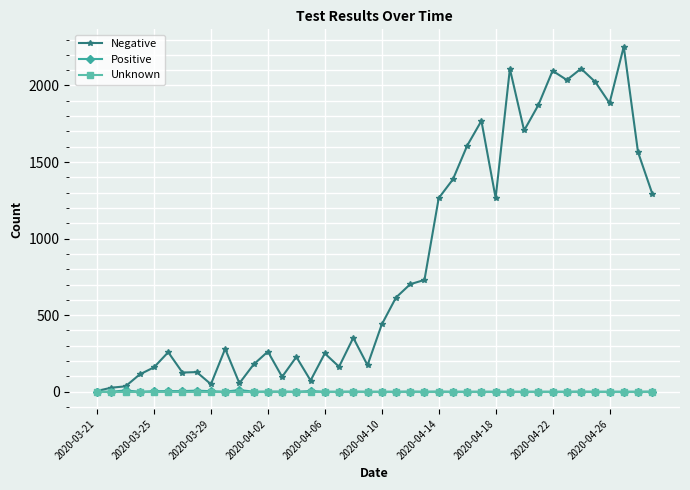

Which series has the widest spread of values?

Negative